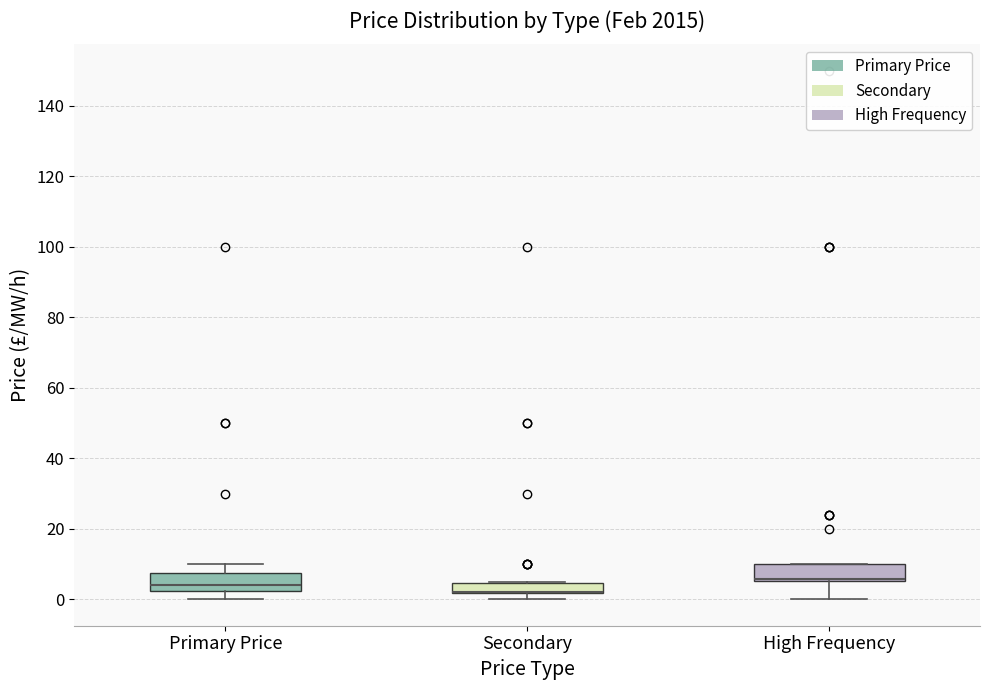

Where is the lower edge of the box for High Frequency on the y-axis? The values are not printed on the chart, so give them approximately, as read against the axis.

6